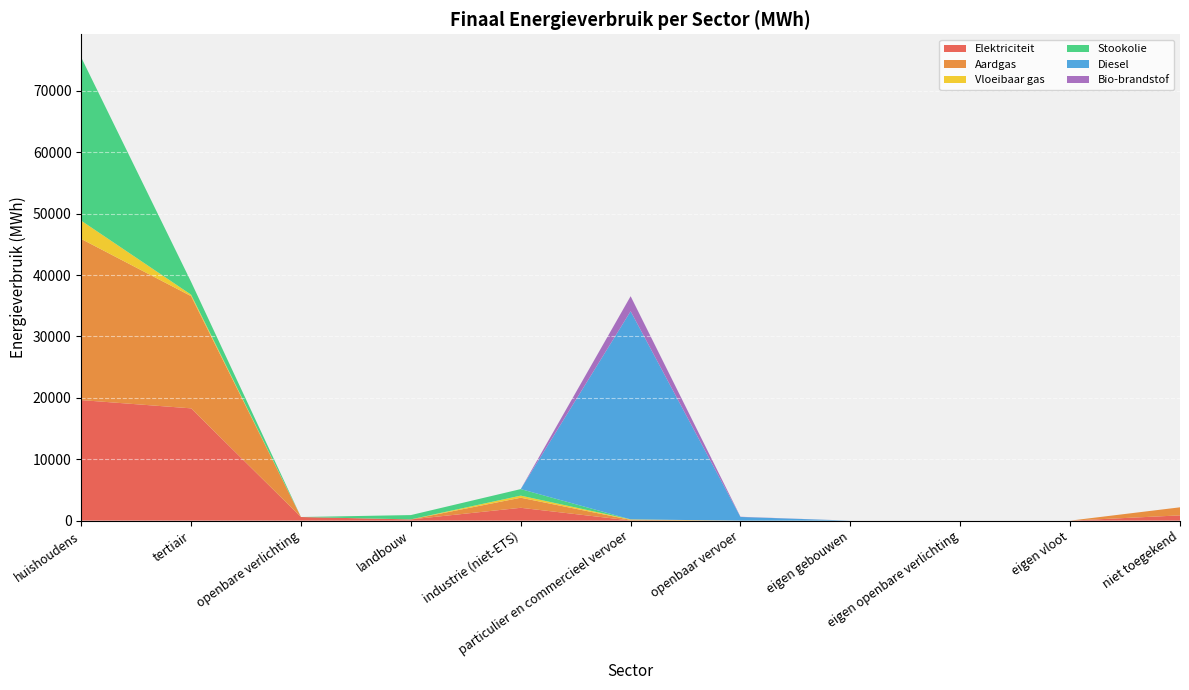

Reading right to left, transcribe all the data shown in this chart.

Elektriciteit: niet toegekend=857.9	eigen vloot=0.0	eigen openbare verlichting=0.0	eigen gebouwen=0.0	openbaar vervoer=0.0	particulier en commercieel vervoer=25.5	industrie (niet-ETS)=2092.1	landbouw=198.4	openbare verlichting=590.6	tertiair=18287.0	huishoudens=19632.3
Aardgas: niet toegekend=1313.2	eigen vloot=0.0	eigen openbare verlichting=0.0	eigen gebouwen=0.0	openbaar vervoer=0.0	particulier en commercieel vervoer=101.0	industrie (niet-ETS)=1637.9	landbouw=0.0	openbare verlichting=0.0	tertiair=18277.0	huishoudens=26244.3
Vloeibaar gas: niet toegekend=0.0	eigen vloot=0.0	eigen openbare verlichting=0.0	eigen gebouwen=0.0	openbaar vervoer=0.0	particulier en commercieel vervoer=78.0	industrie (niet-ETS)=343.9	landbouw=6.2	openbare verlichting=0.0	tertiair=236.9	huishoudens=2973.1
Stookolie: niet toegekend=0.0	eigen vloot=0.0	eigen openbare verlichting=0.0	eigen gebouwen=0.0	openbaar vervoer=0.0	particulier en commercieel vervoer=0.0	industrie (niet-ETS)=1064.0	landbouw=701.3	openbare verlichting=0.0	tertiair=2083.0	huishoudens=26588.8
Diesel: niet toegekend=0.0	eigen vloot=0.0	eigen openbare verlichting=0.0	eigen gebouwen=0.0	openbaar vervoer=599.1	particulier en commercieel vervoer=33899.9	industrie (niet-ETS)=0.0	landbouw=0.0	openbare verlichting=0.0	tertiair=0.0	huishoudens=0.0
Bio-brandstof: niet toegekend=0.0	eigen vloot=0.0	eigen openbare verlichting=0.0	eigen gebouwen=0.0	openbaar vervoer=33.3	particulier en commercieel vervoer=2449.7	industrie (niet-ETS)=0.0	landbouw=0.0	openbare verlichting=0.0	tertiair=0.0	huishoudens=0.0